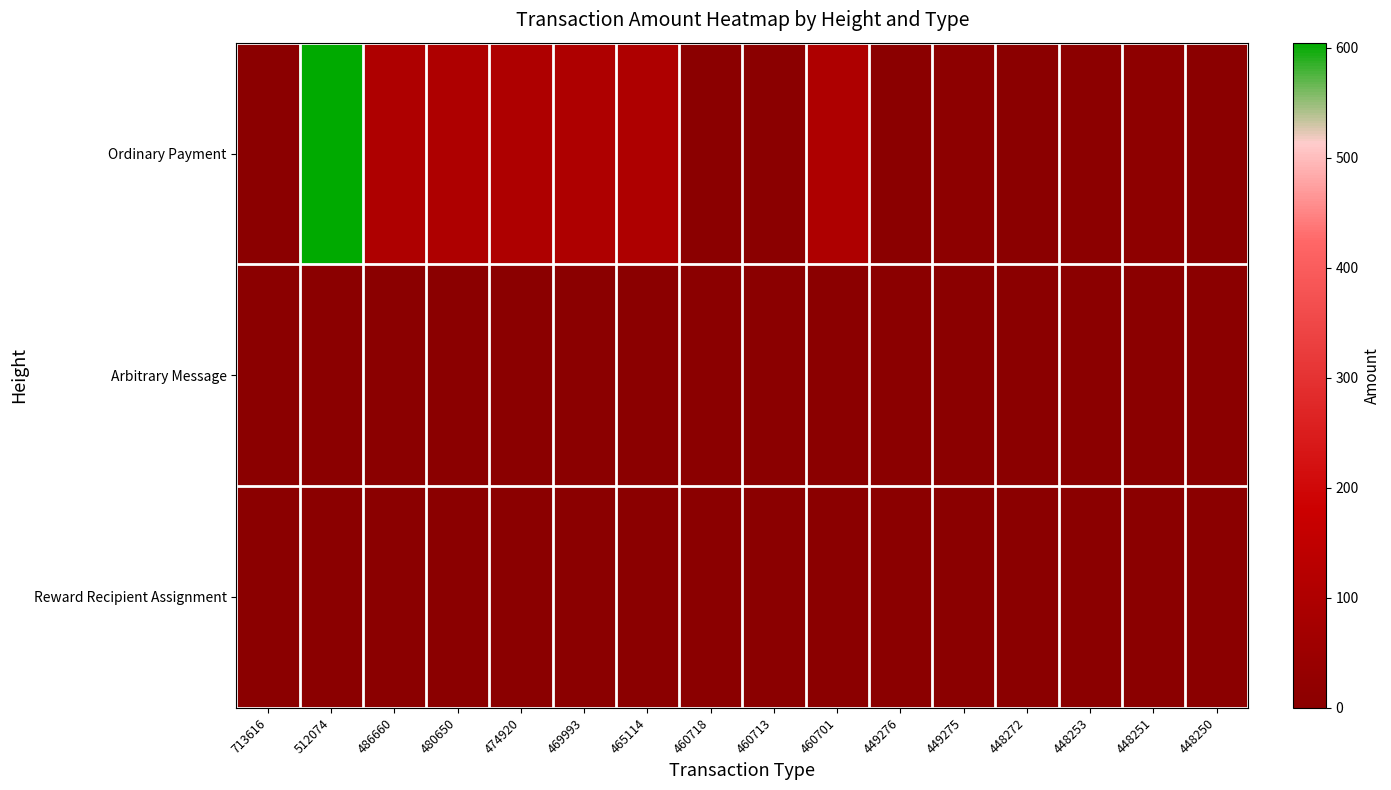

Between 448272 and 448250, which is larger?

448272